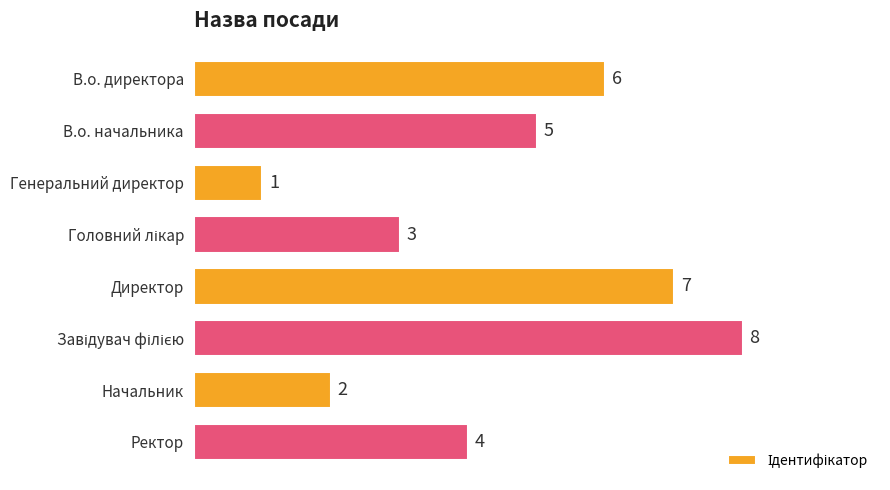

Reading bottom to top, transcribe all the data shown in this chart.

4	2	8	7	3	1	5	6